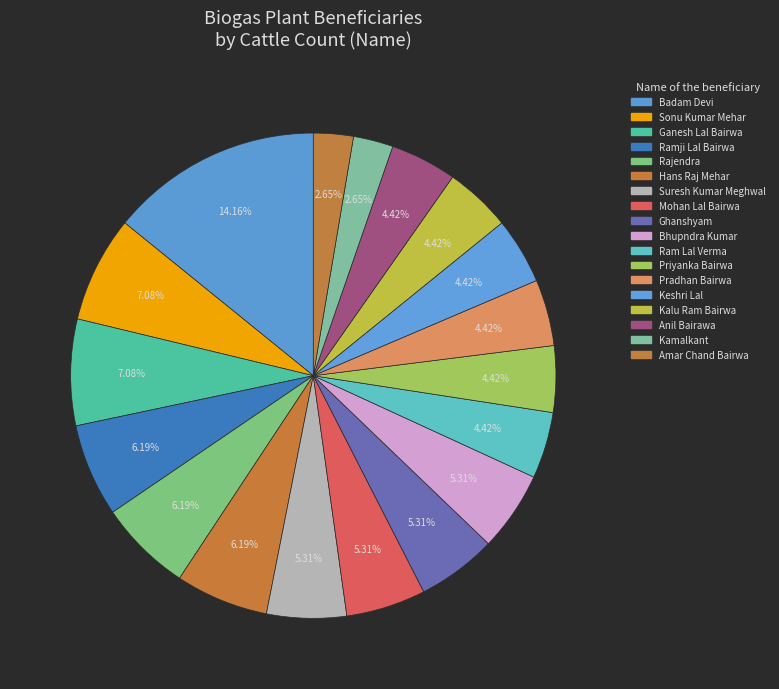

Count the number of slices in the pie.

18